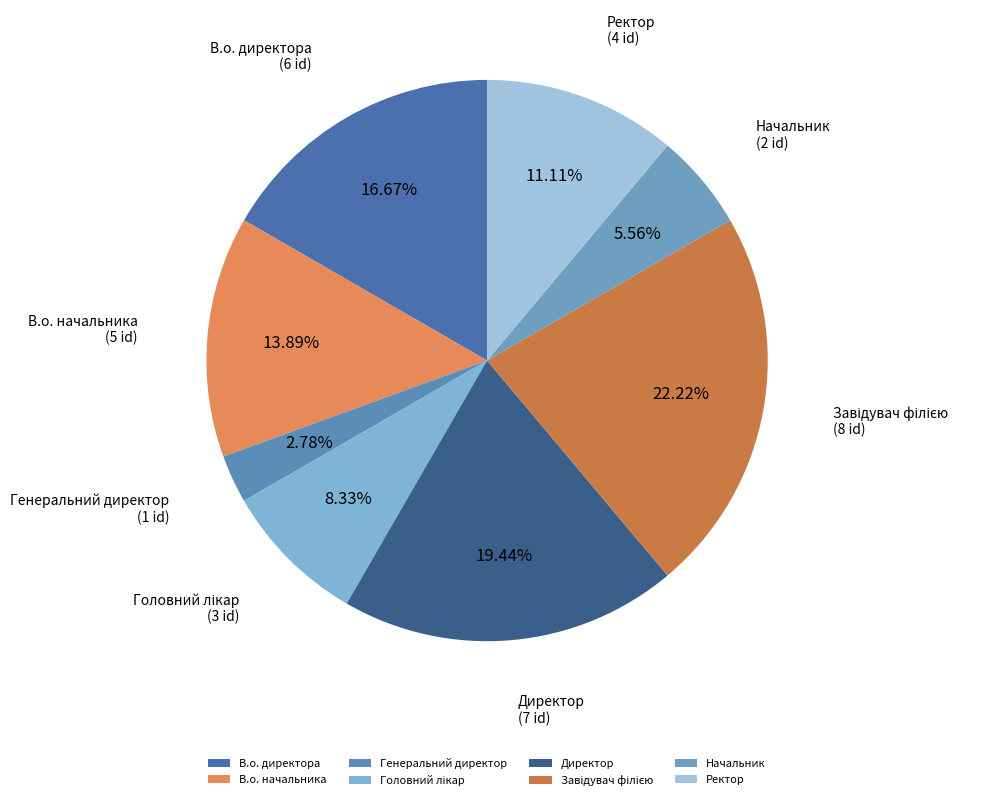

Is Начальник the majority of the pie?

No